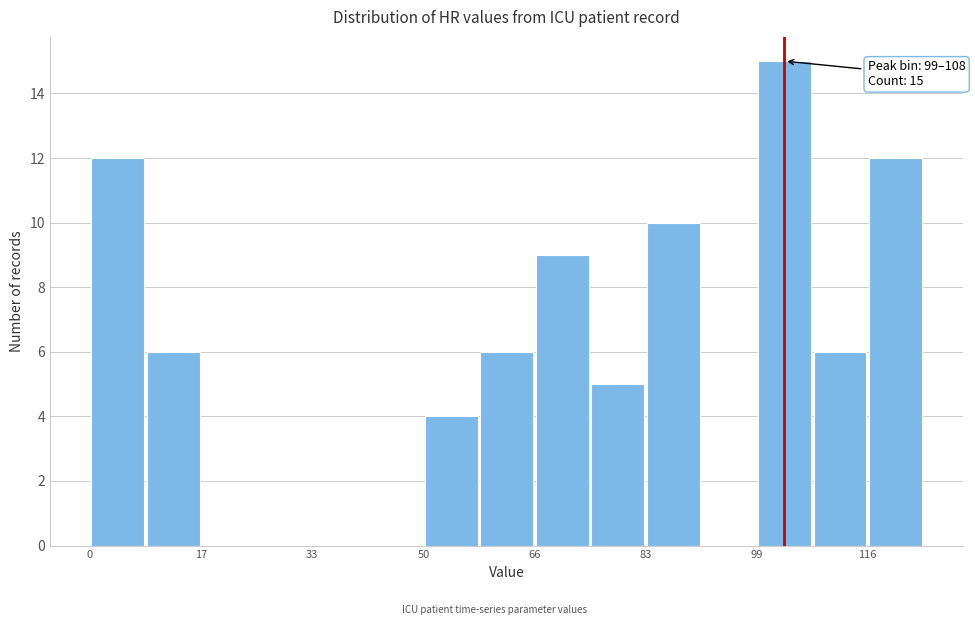

Over which range of the x-axis is the bar tallest?

100 to 108